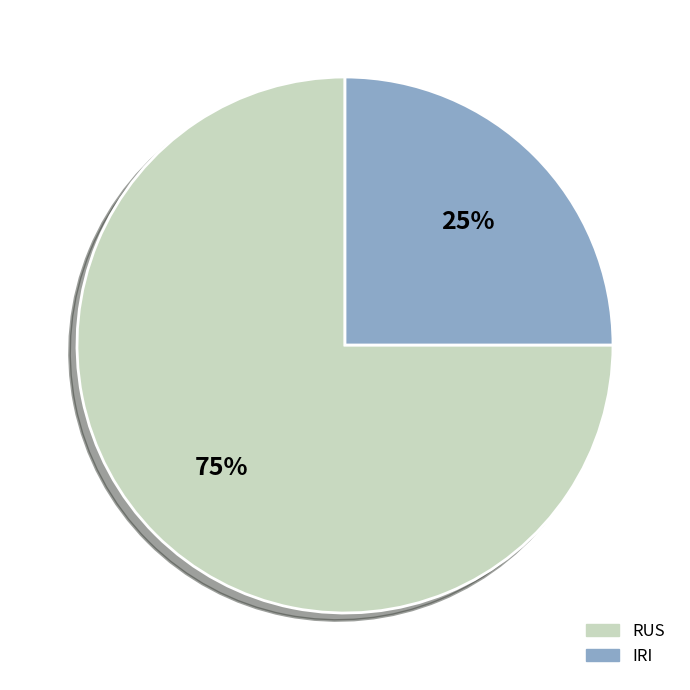

Do IRI and RUS together represent more than half of the pie?

Yes